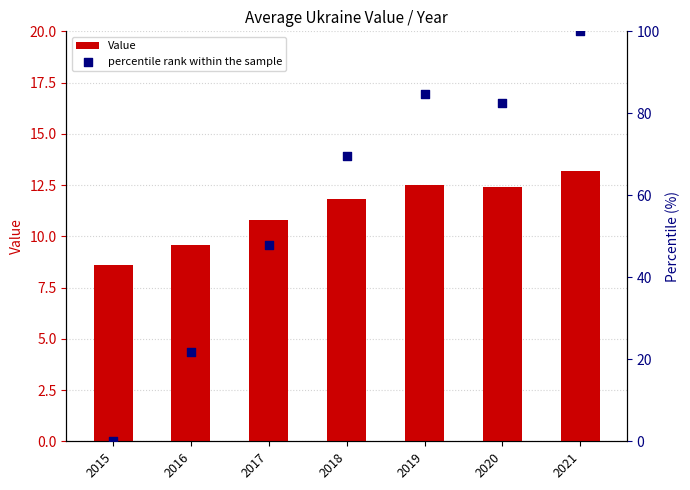

Which series contains the lowest Y value?

percentile rank within the sample